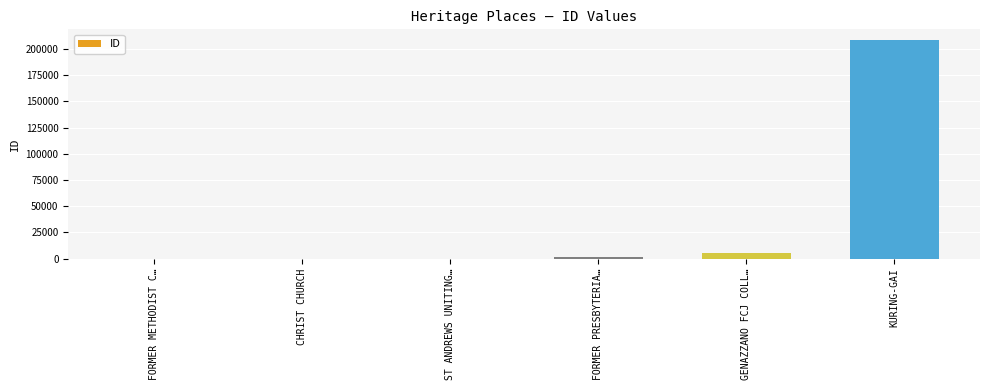

What is the maximum value shown in the chart?

208328